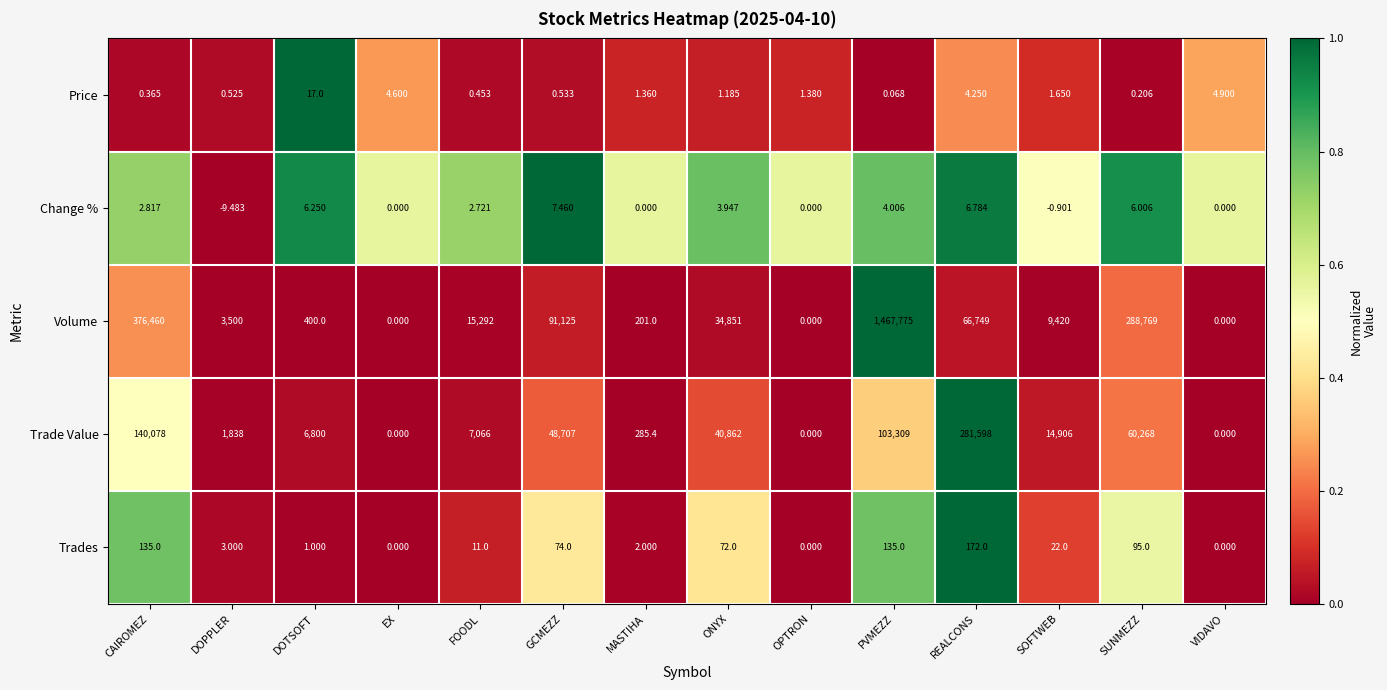

Between MASTIHA and VIDAVO, which series saw the biggest shift?

Trade Value